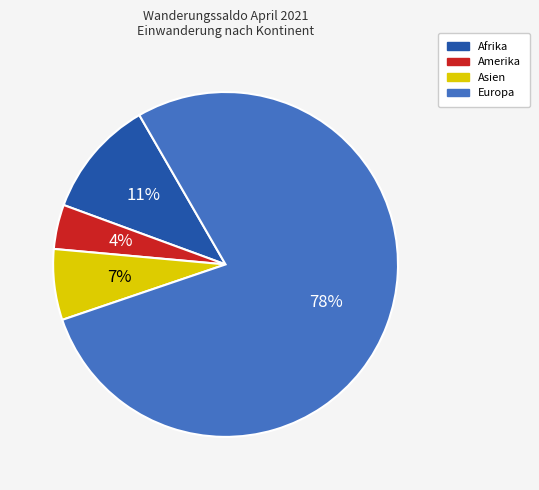

Count the number of slices in the pie.

4